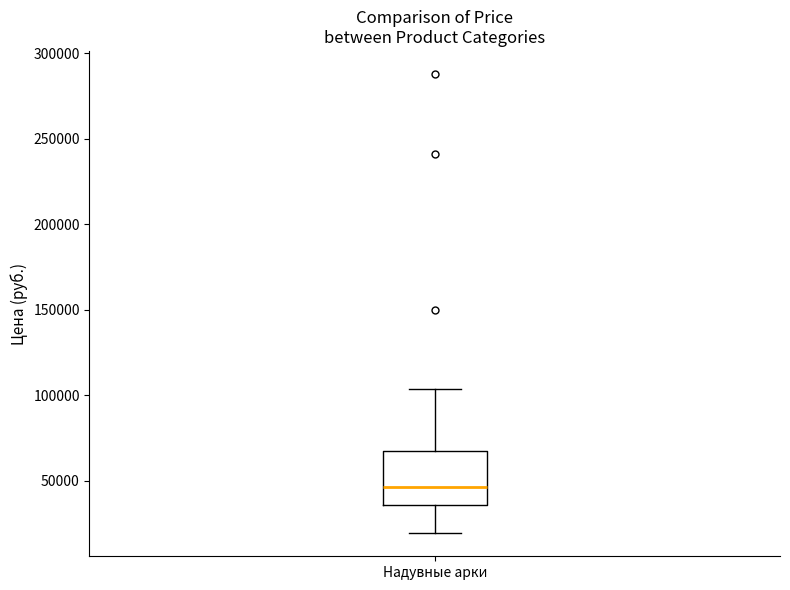

Transcribe this box plot: give where the median line is, the range the box spans, and where the two whiskers end, as read against the y-axis. The values are not printed on the chart, so give them approximately, as read against the axis.

median 45000, box 35000 to 65000, whiskers 20000 to 105000